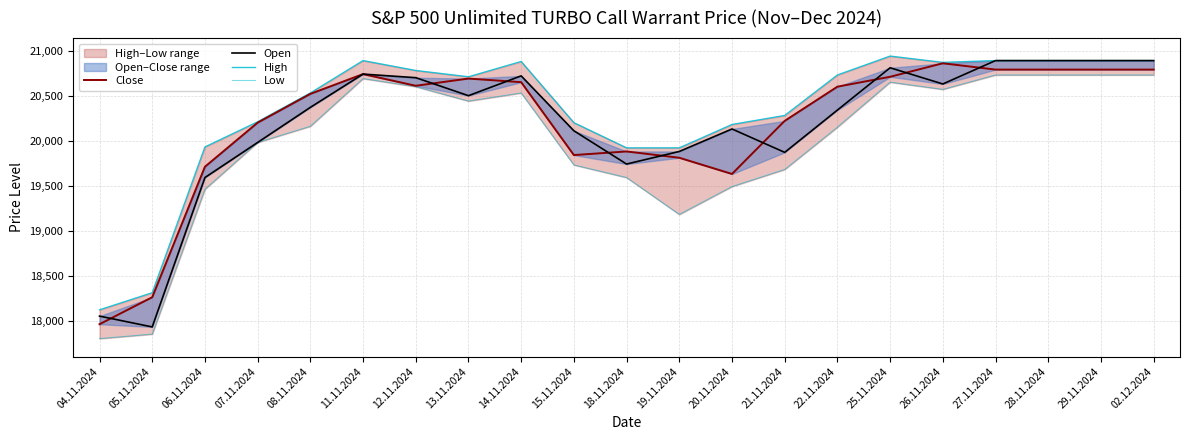

What is the difference between the highest and lowest values at 15.11.2024?

470